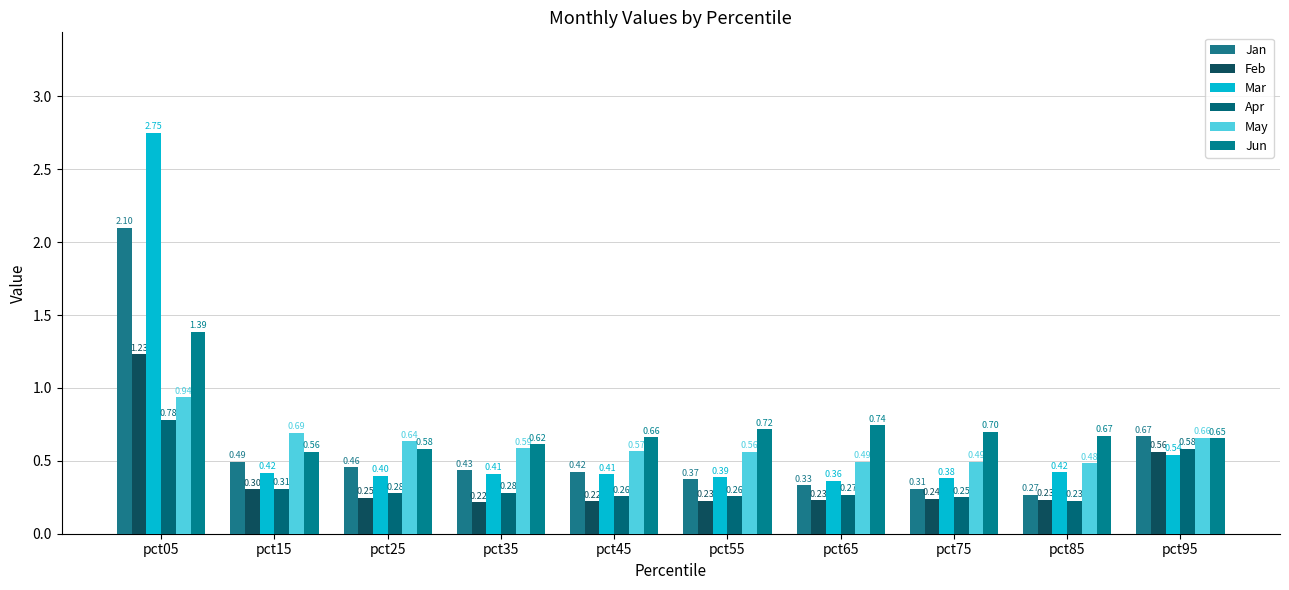

How many categories are shown in the chart?

10